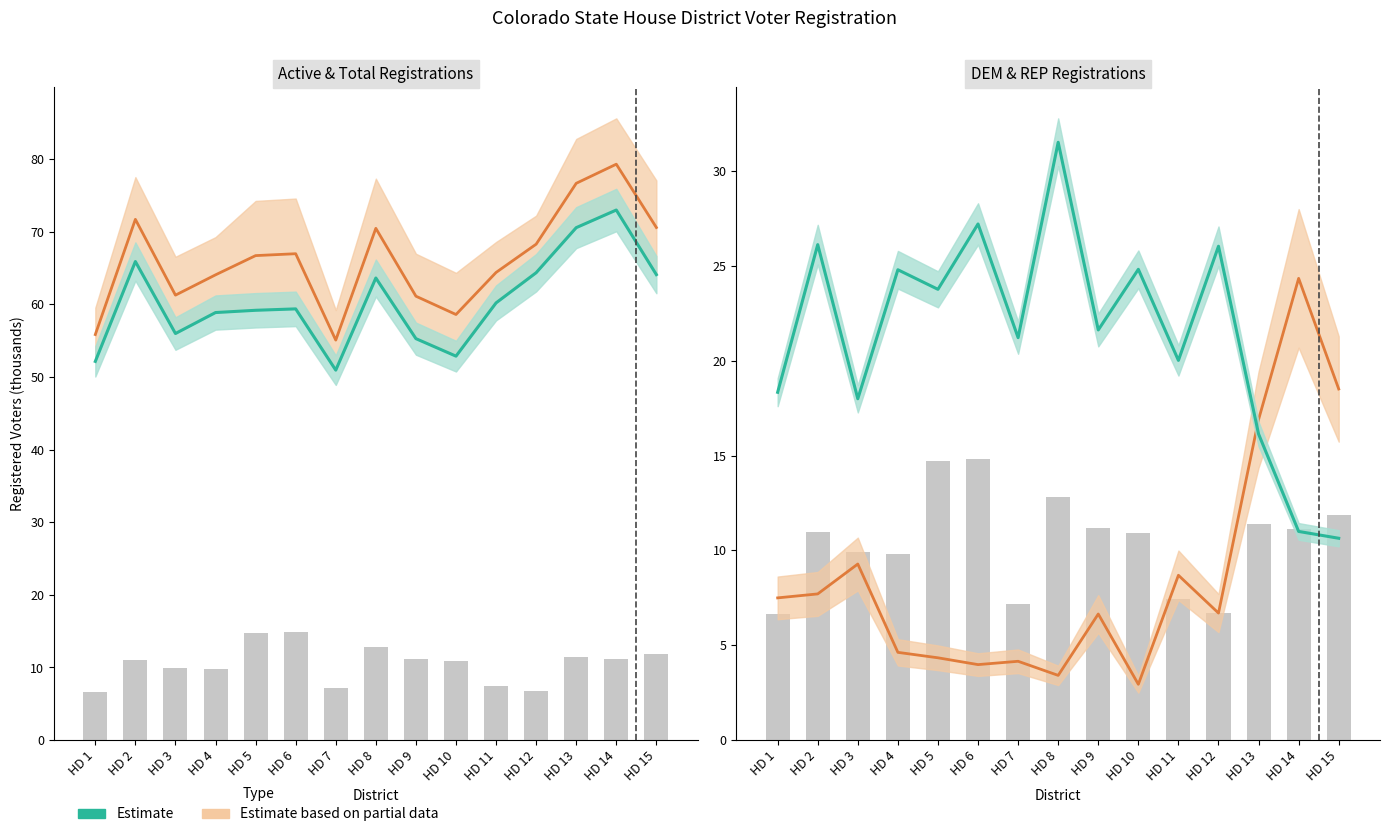

Which has a higher value, HD 8 or HD 3?

HD 3